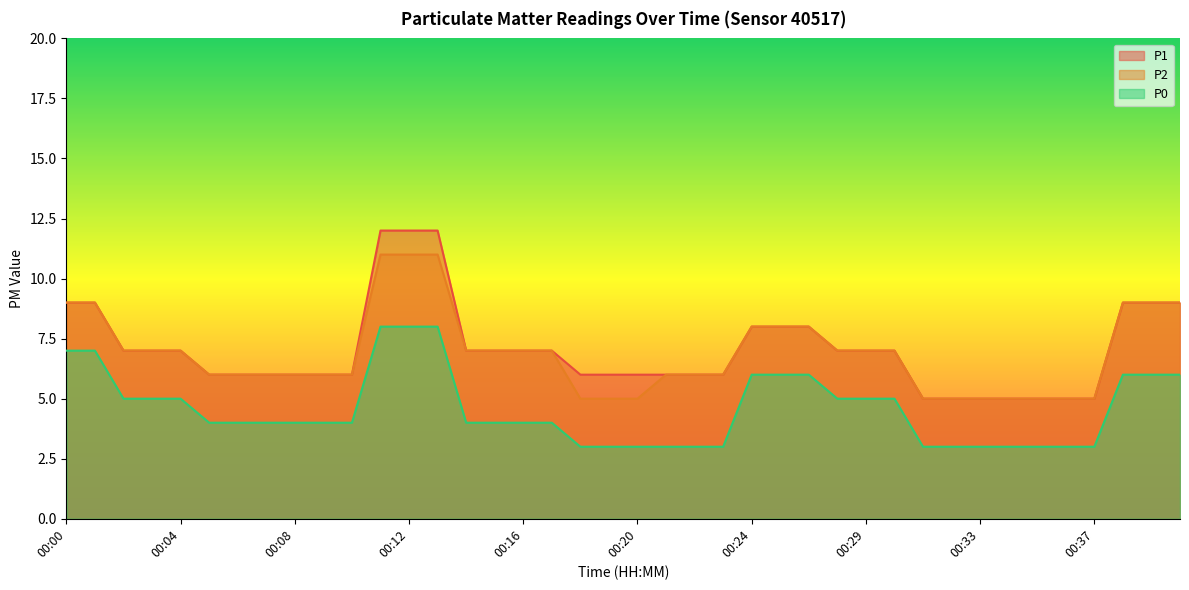

What are all the series names shown in the legend?

P1, P2, P0